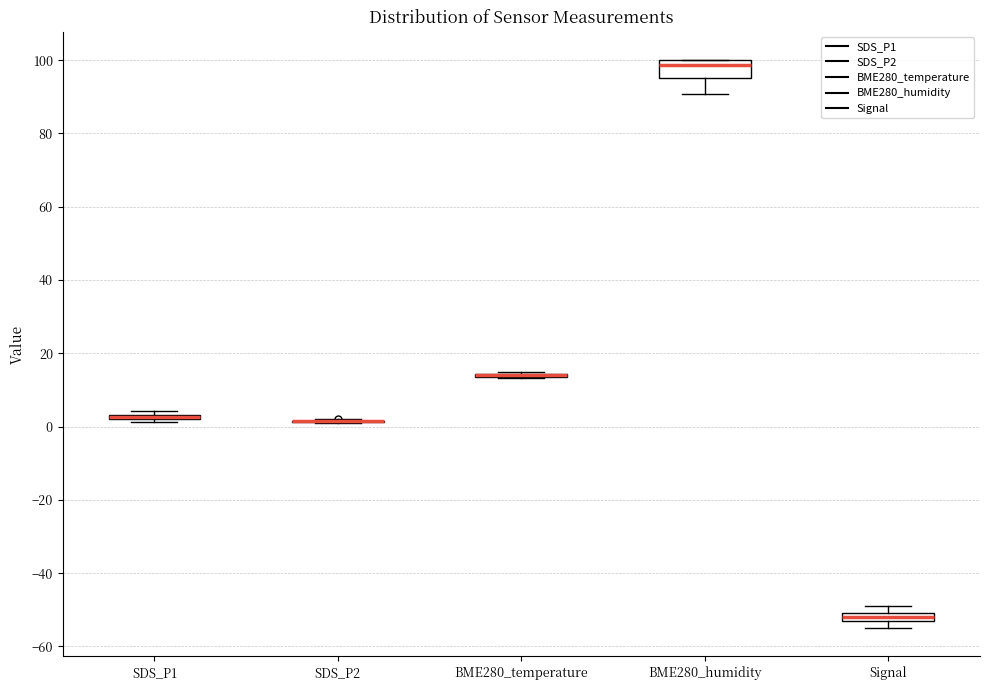

Comparing the boxes themselves (not the whiskers), which one is the tallest?

BME280_humidity